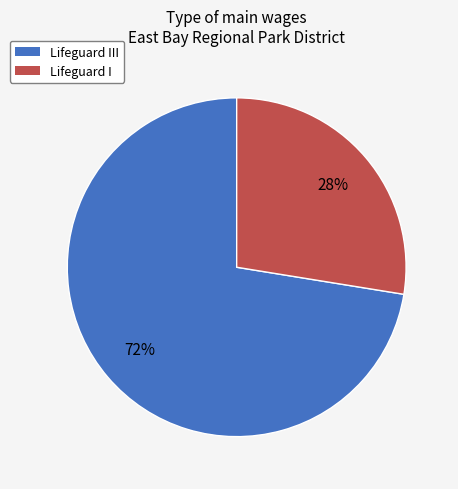

Between Lifeguard III and Lifeguard I, which is larger?

Lifeguard III